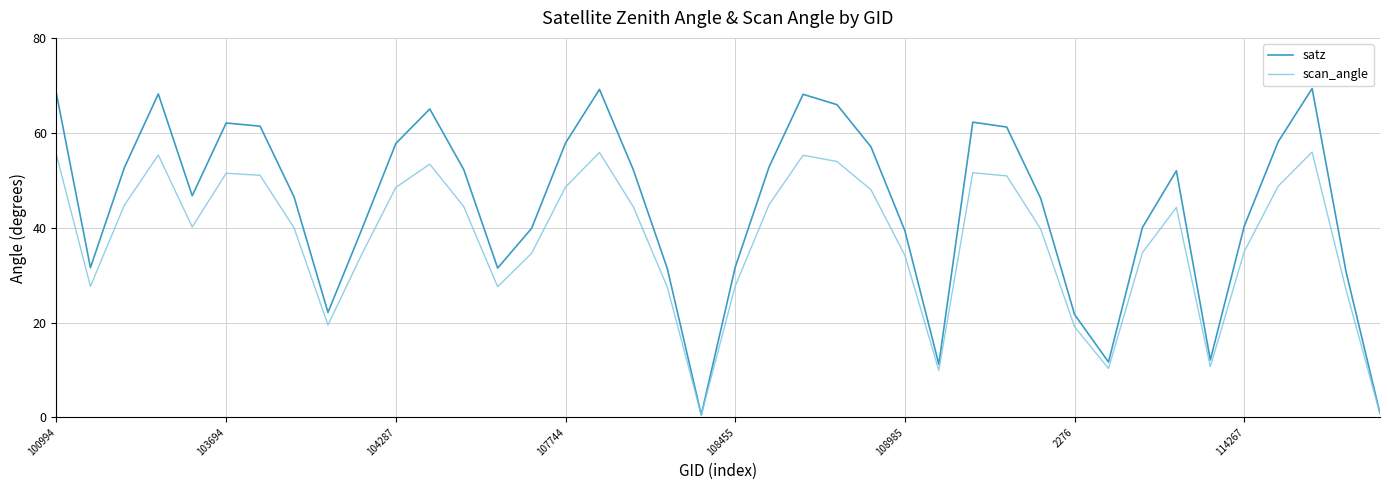

Which series has the largest total across all categories?

satz